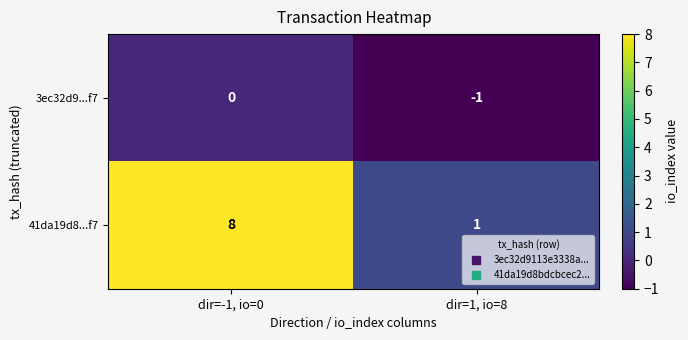

Reading right to left, transcribe all the data shown in this chart.

3ec32d9...f7: -1	0
41da19d8...f7: 1	8